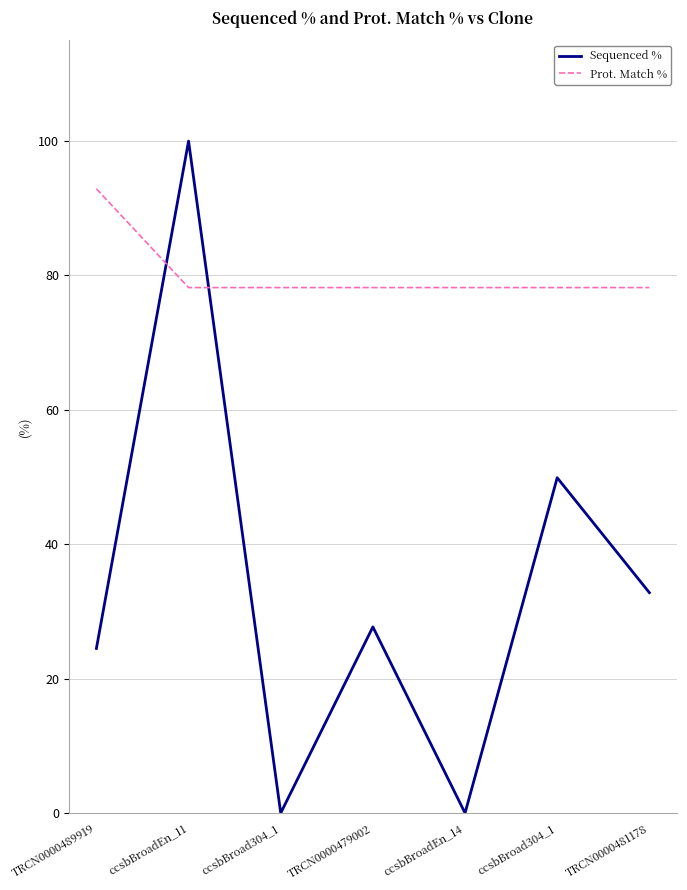

What is the sum of all Sequenced % values?

234.9